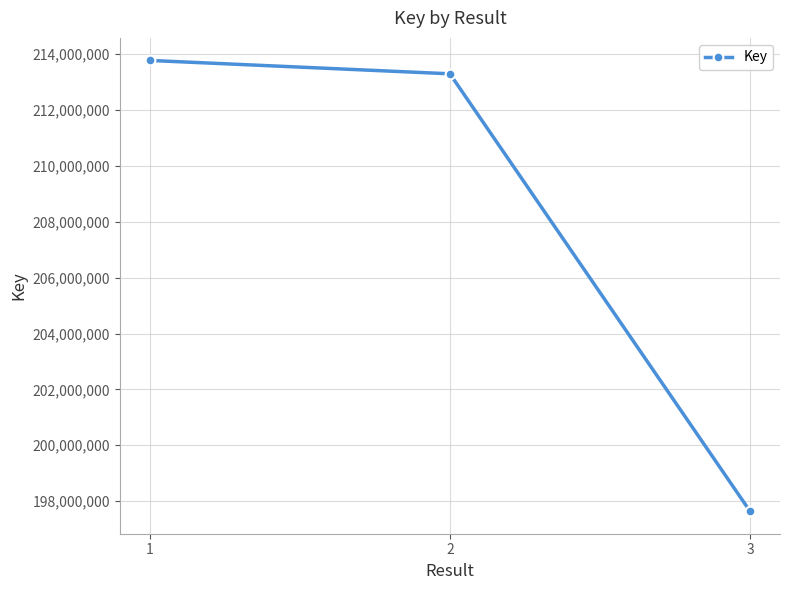

Where does the data first go above 213298390?

1